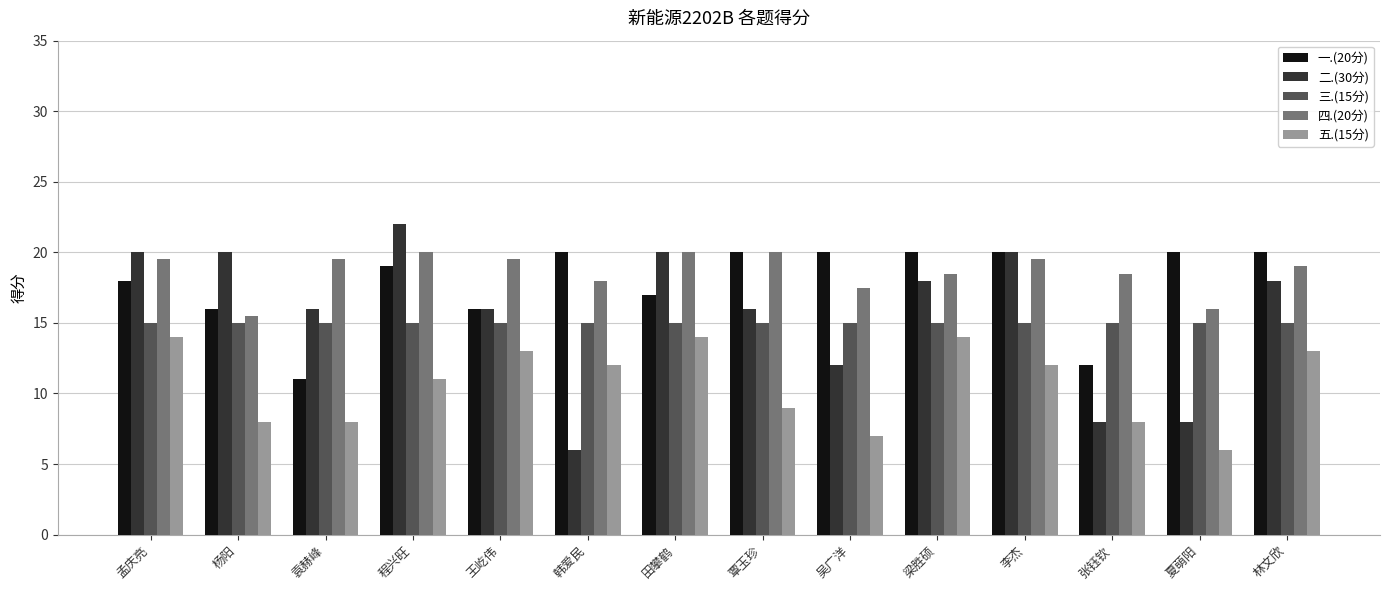

Rank the series at 杨阳 from lowest to highest value.

五.(15分), 三.(15分), 四.(20分), 一.(20分), 二.(30分)